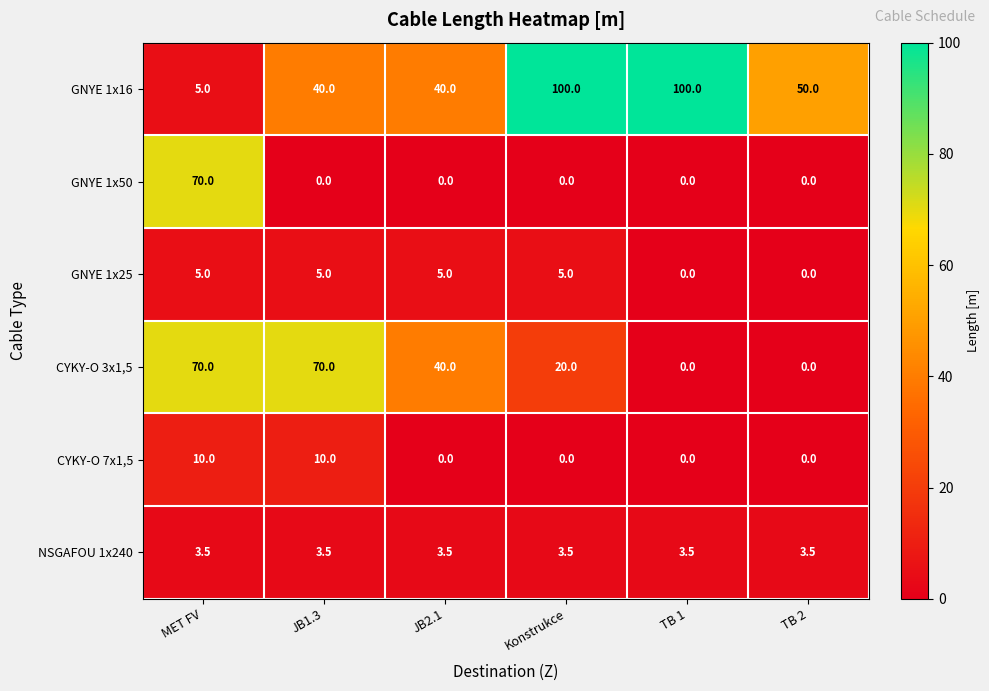

At JB1.3, list the series in order from largest to smallest.

CYKY-O 3x1,5, GNYE 1x16, CYKY-O 7x1,5, GNYE 1x25, NSGAFOU 1x240, GNYE 1x50